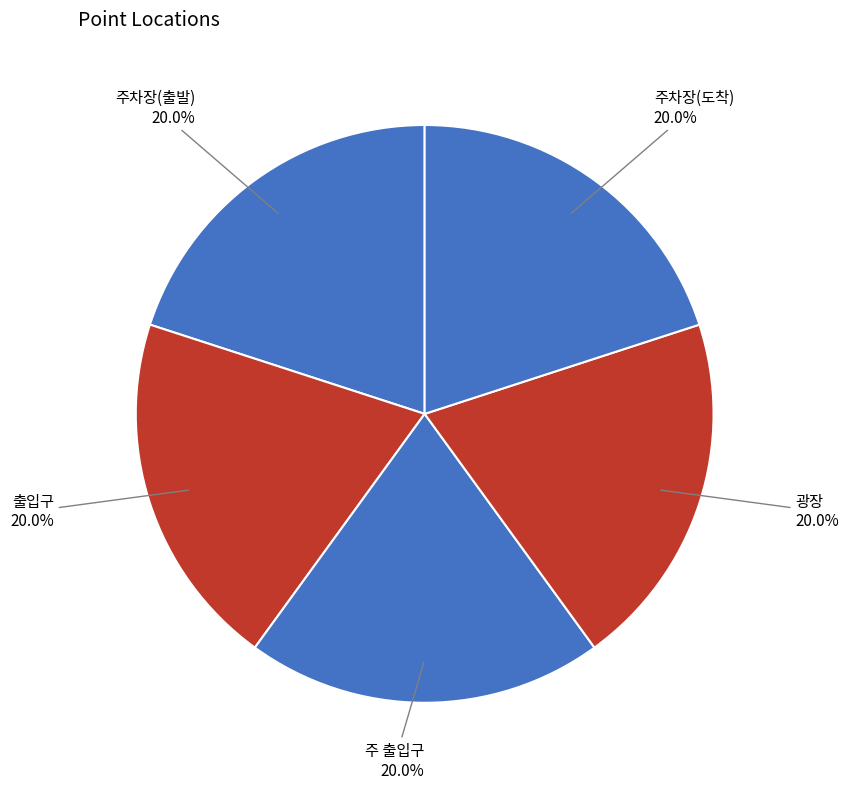

Count the number of slices in the pie.

5